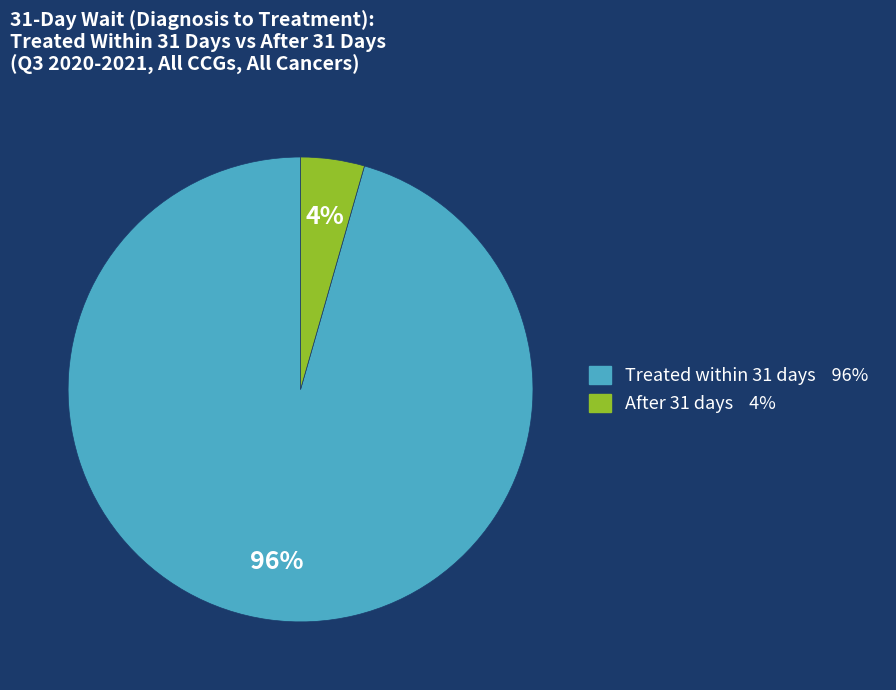

Is there any slice that represents more than half of the pie?

Yes